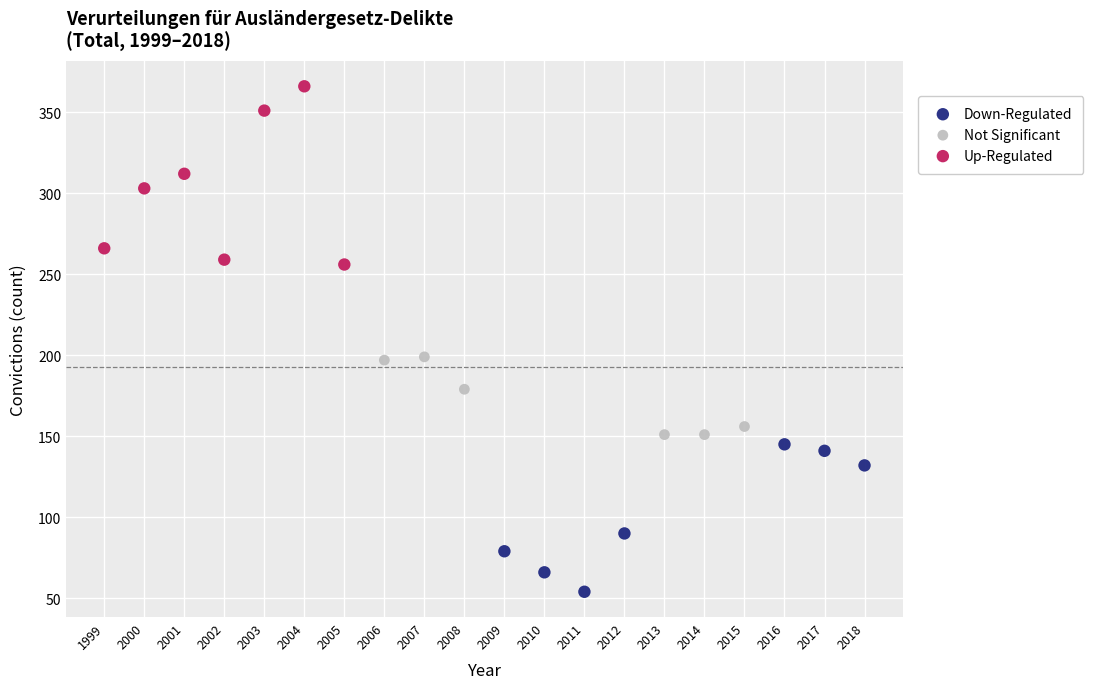

Which series contains the highest Y value?

Up-Regulated